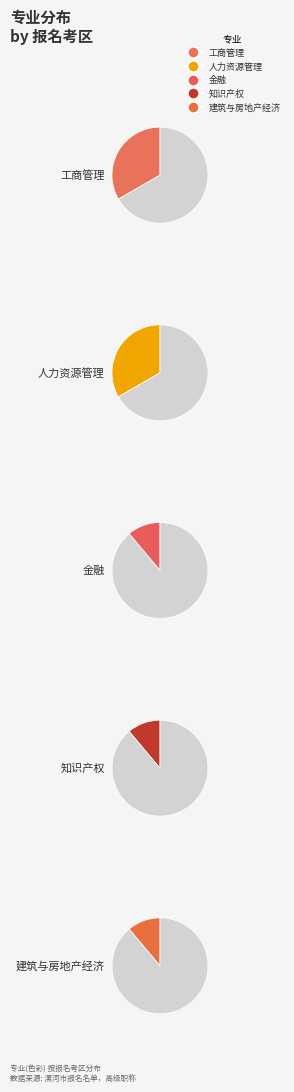

True or false: 知识产权 accounts for 1% of the total.

False